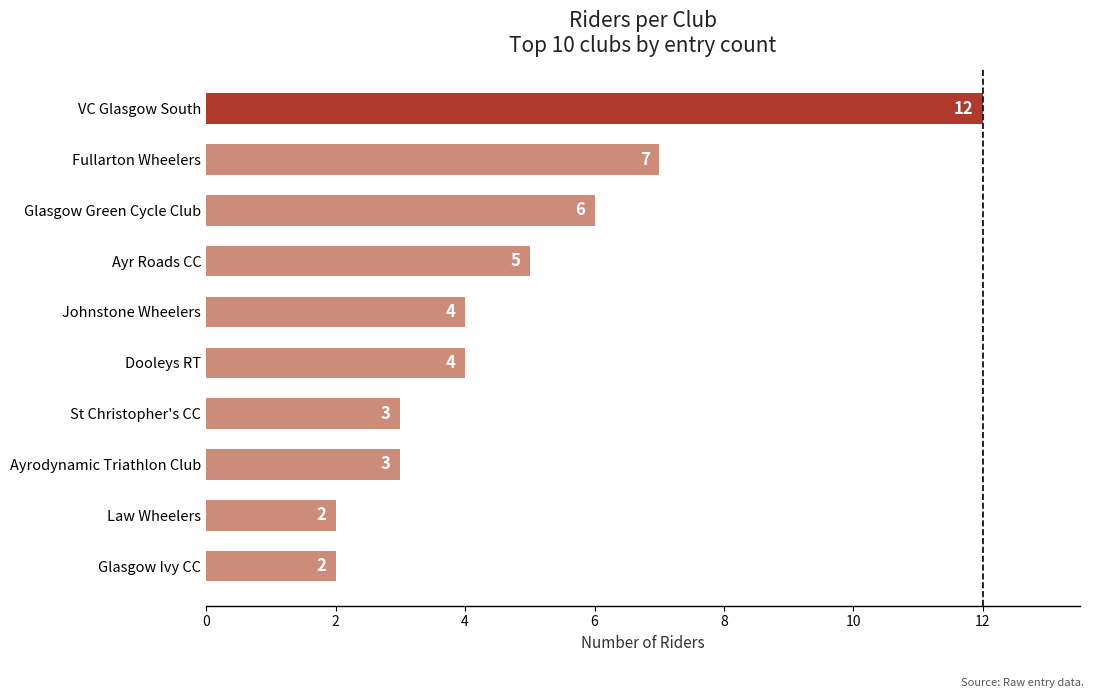

Where is the data nearest to the value 7?

Fullarton Wheelers